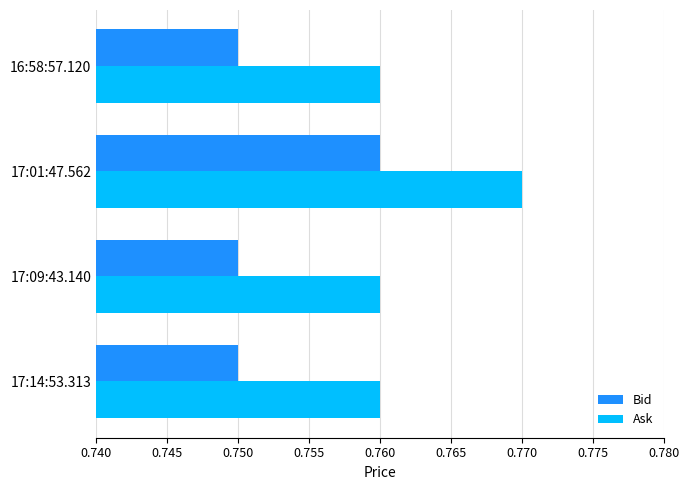

Which series has the largest total across all categories?

Ask